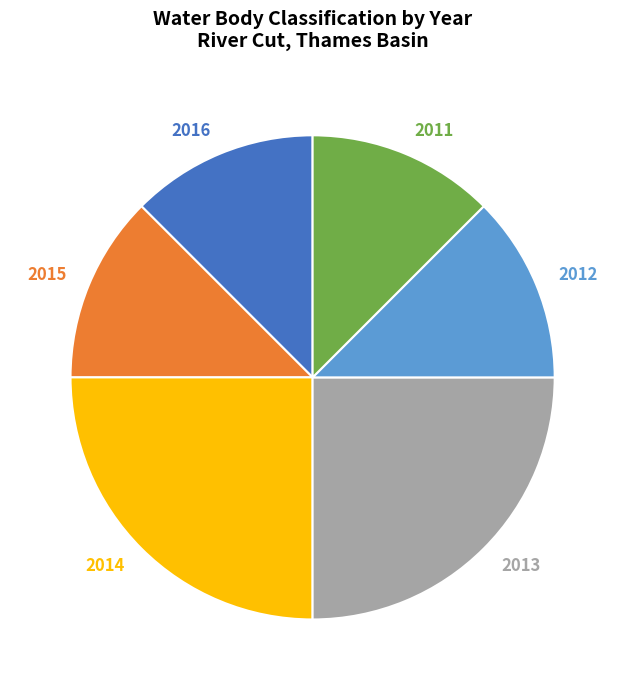

Does 2015 account for over 50% of the chart?

No